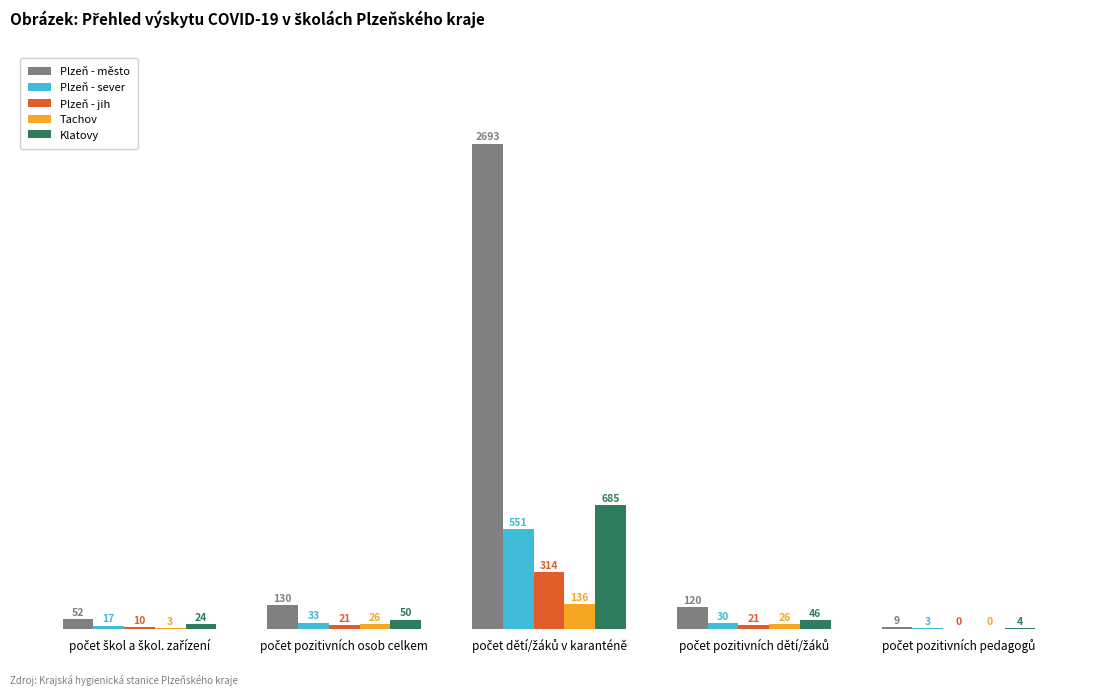

What is the maximum value shown in the chart?

2693